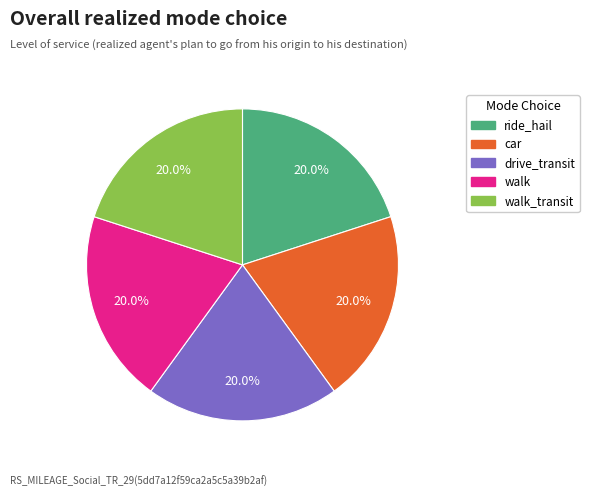

Is there any slice that represents more than half of the pie?

No